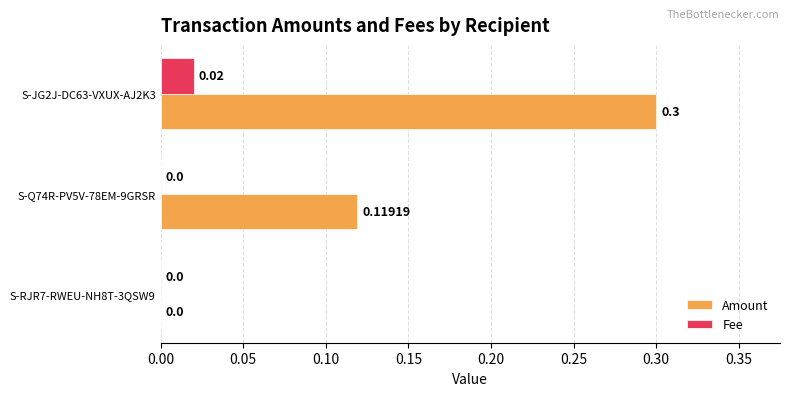

Which series has the largest total across all categories?

Amount